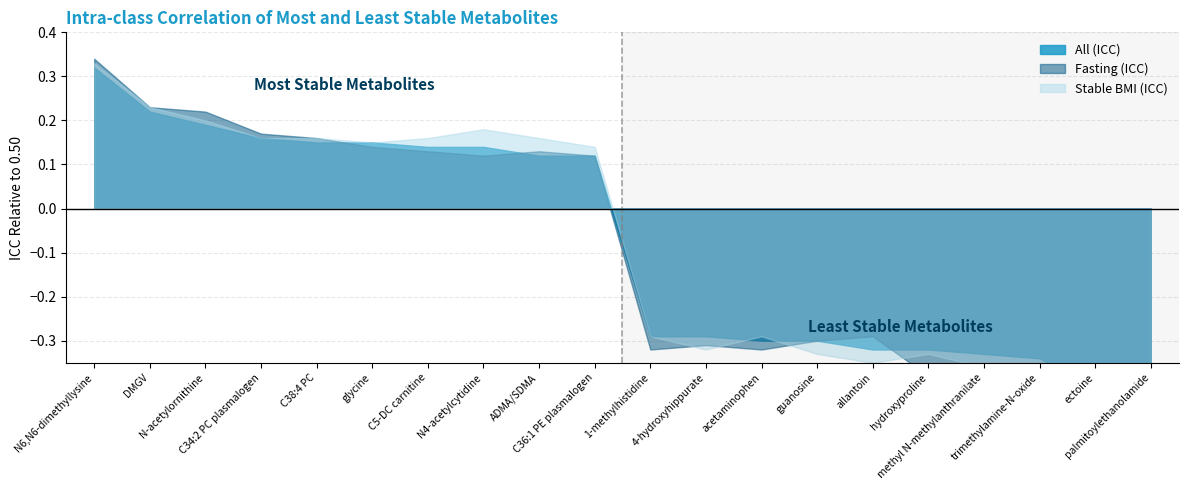

What is the difference between the Stable BMI (ICC) values at trimethylamine-N-oxide and acetaminophen?

0.1